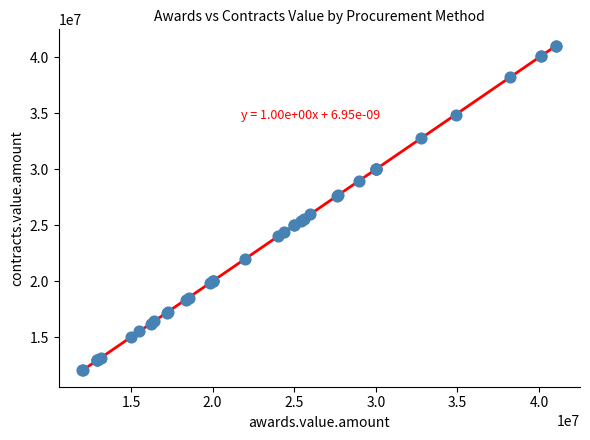

What Y value in the scatter plot is closest to 26540475?

25977791